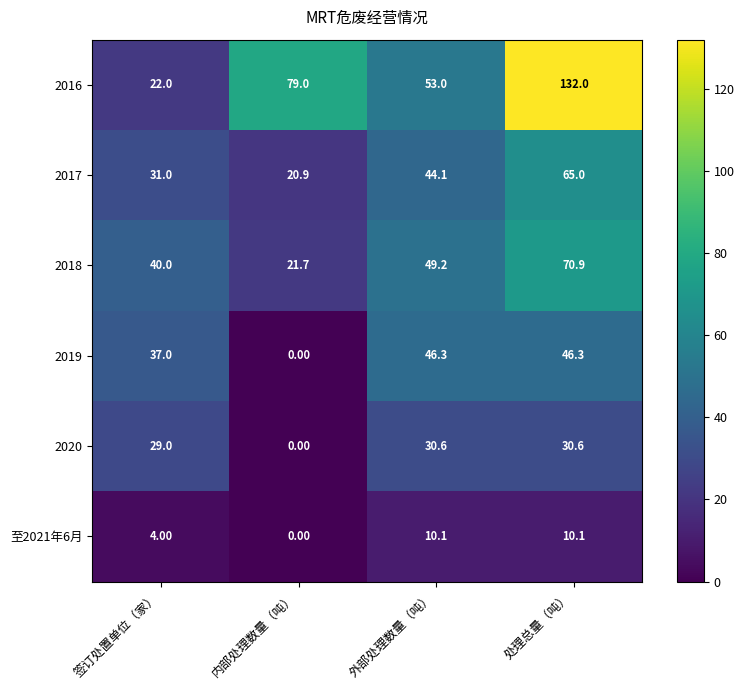

At which label is 2018 closest to 46?

外部处理数量（吨）